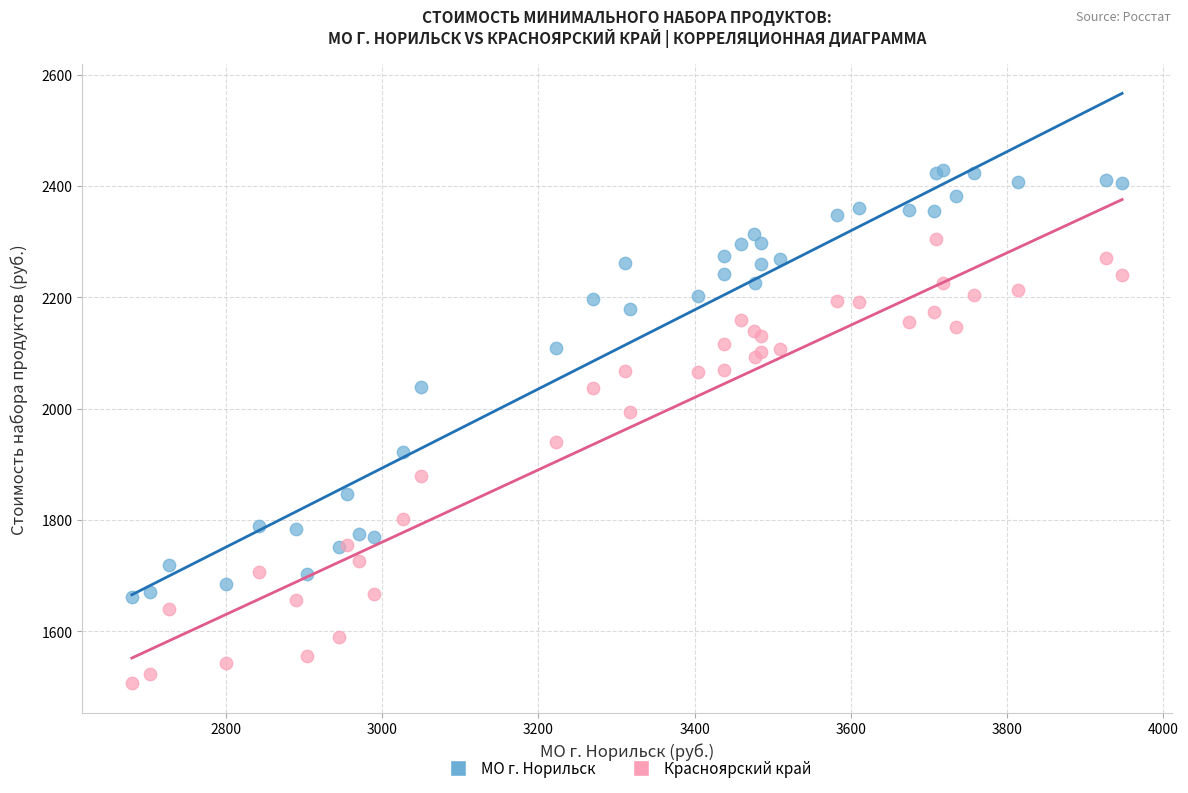

Which series reaches the maximum Y coordinate?

МО г. Норильск